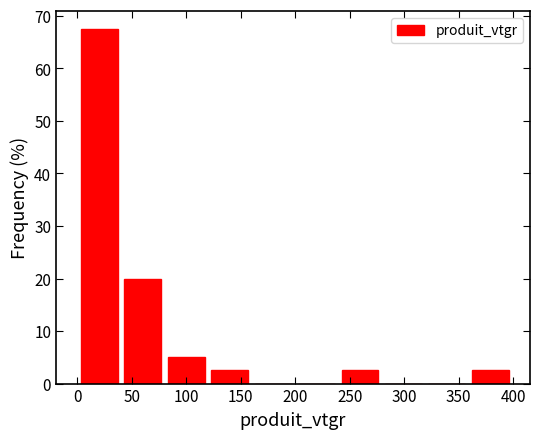

Reading left to right, list every bar in this chart as the range it spans on the x-axis followed by its height. Neither the bar edges nor the heights are printed on the chart, so give them approximately, as read against the axes.

0 to 40: 68
40 to 80: 20
80 to 120: 5
120 to 160: 3
160 to 200: 0
200 to 240: 0
240 to 280: 3
280 to 320: 0
320 to 360: 0
360 to 400: 3